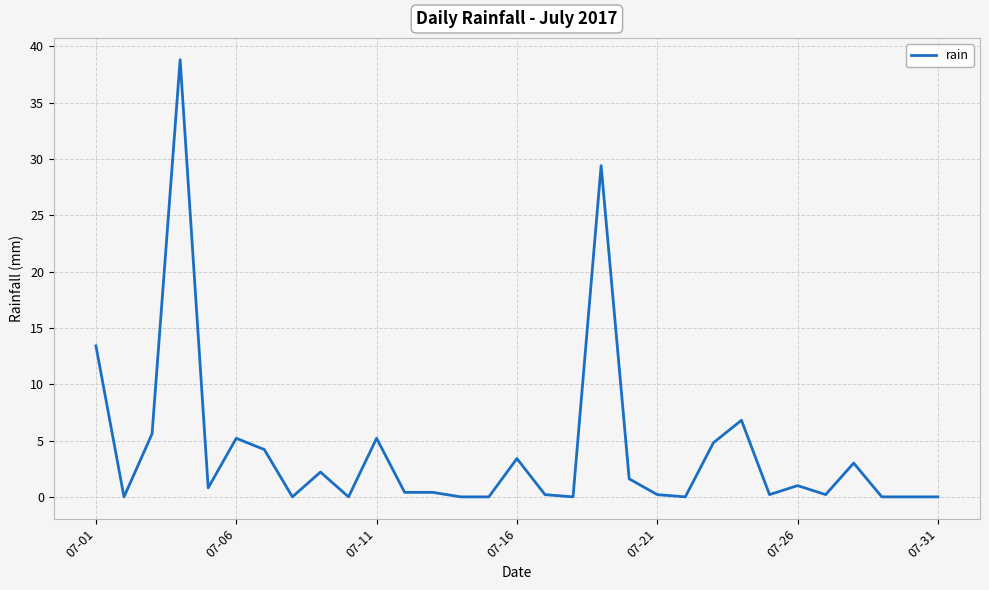

What is the difference between the maximum and minimum values?

38.8